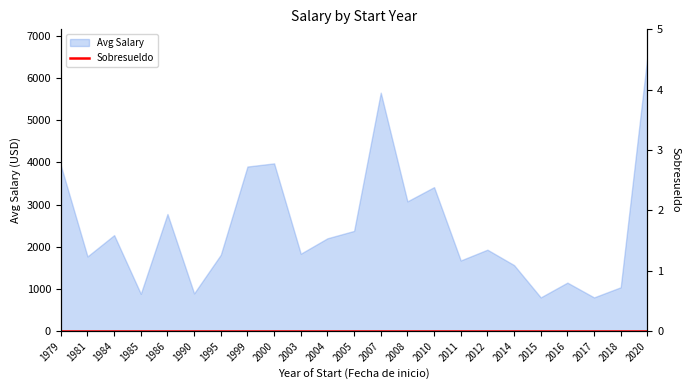

At which label is Avg Salary closest to 3650?

2010